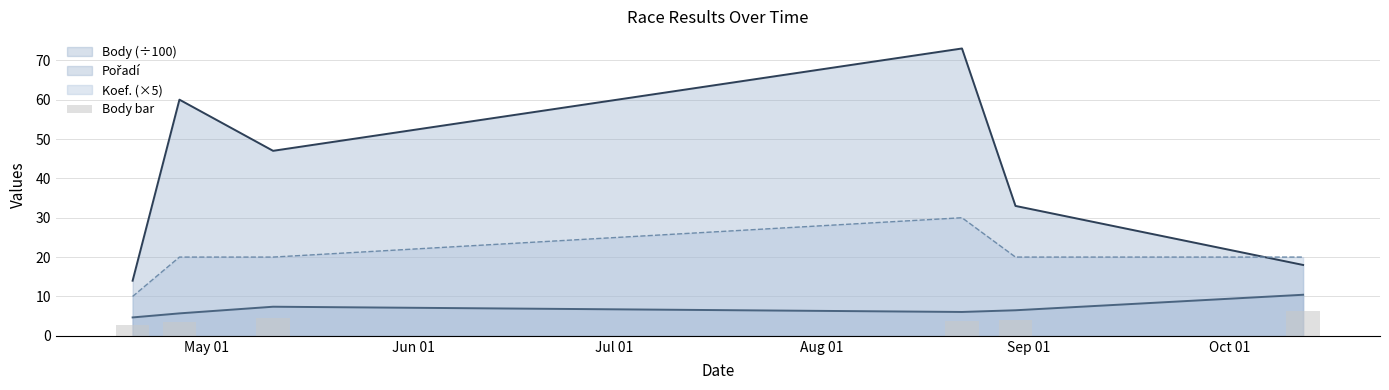

The value of Koef. at 2013-05-11 is 8.9. True or false?

False